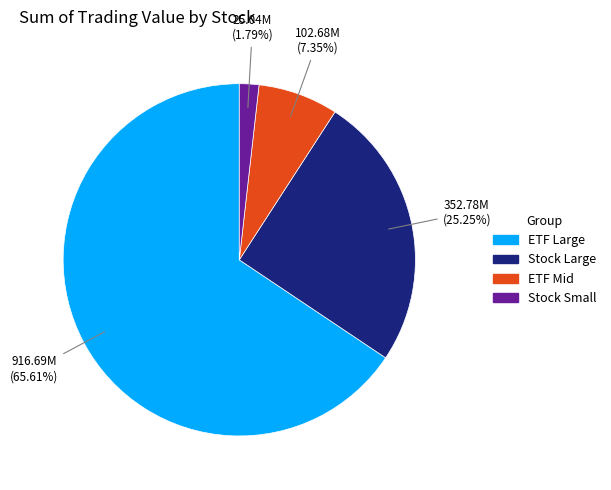

Is there a majority slice in this chart?

Yes